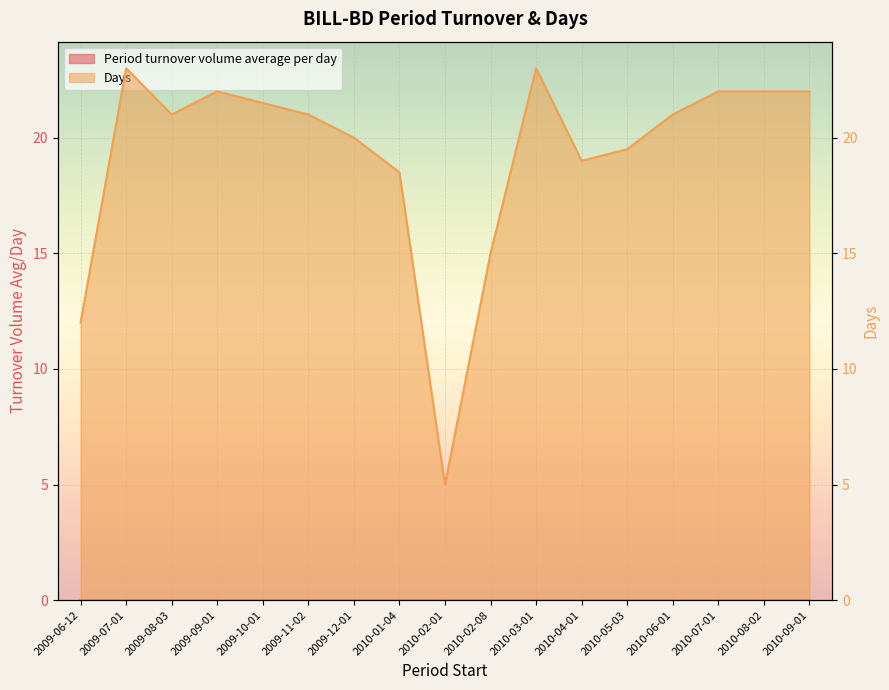

How many values in the Days series are below 21?

7